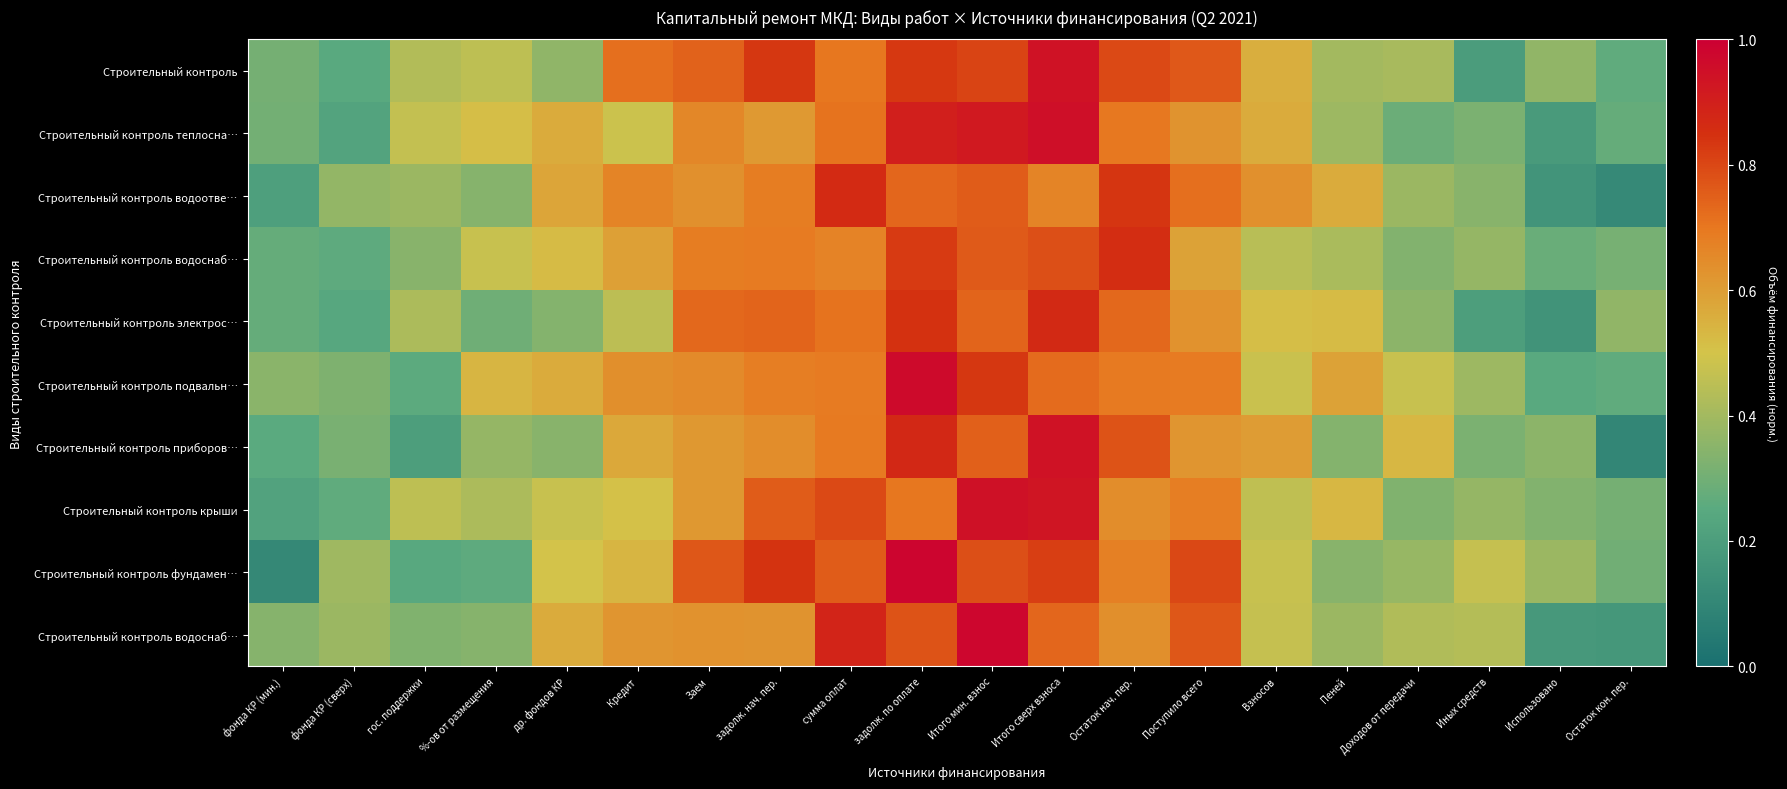

Which category has the lowest value across all series?

Остаток кон. пер.